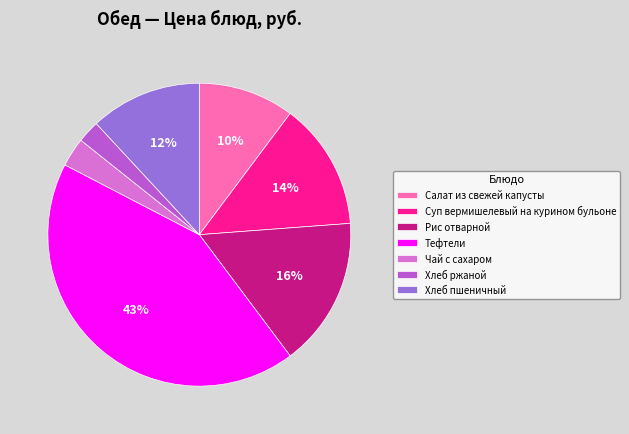

What is the largest slice in the pie chart?

Тефтели